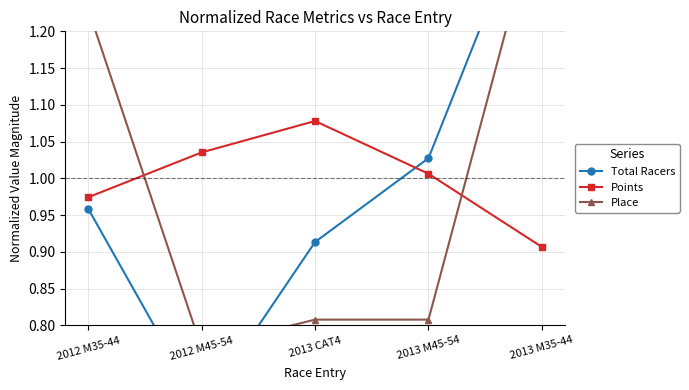

True or false: Total Racers has more than 2 interior local peaks.

False